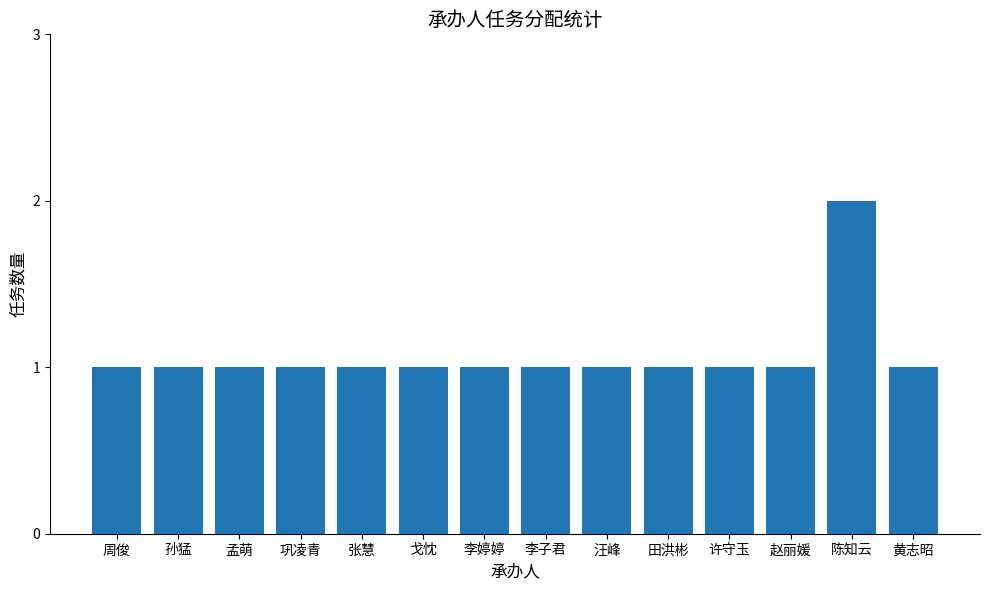

What is the ratio of the value at 周俊 to the value at 孙猛?

1.0